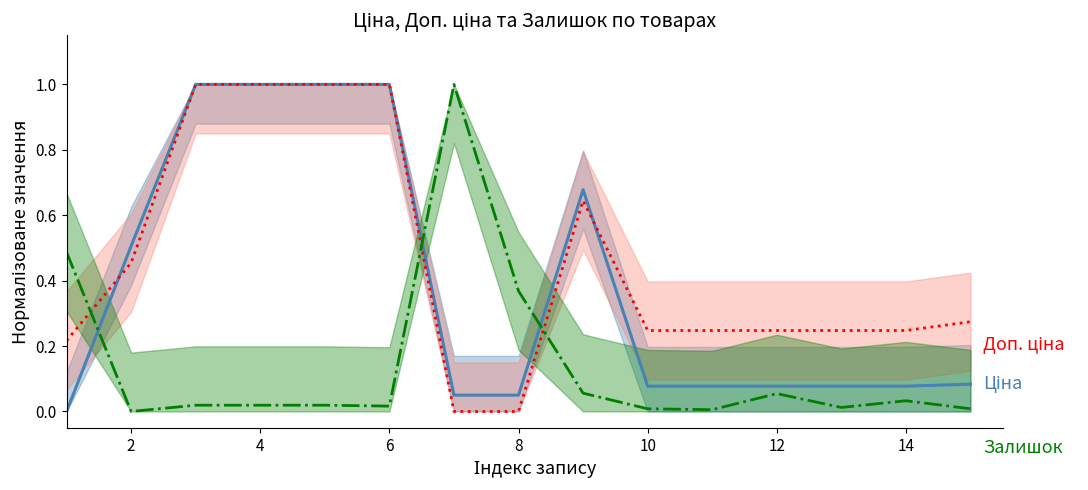

How many positive values does the Ціна series have?

14